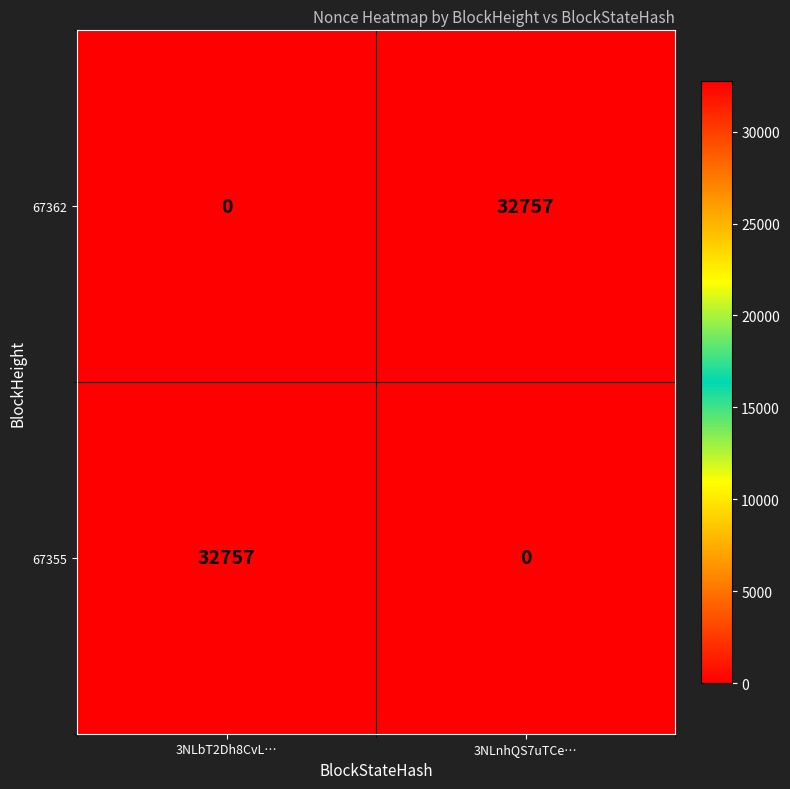

How many series are shown in this chart?

2